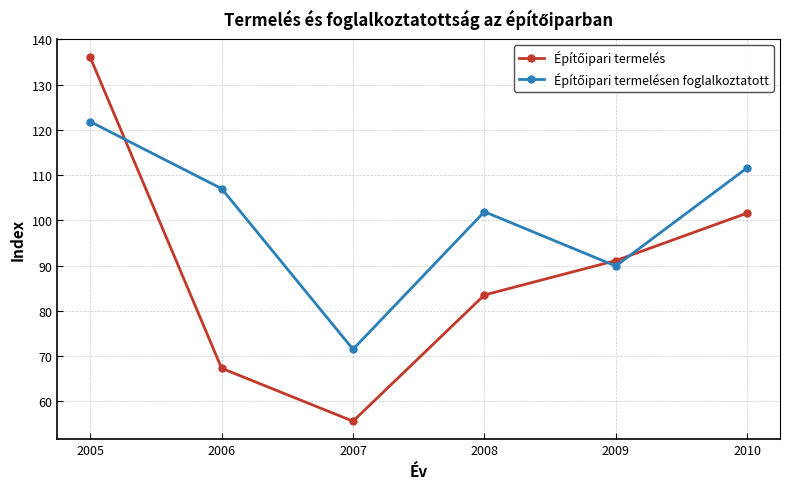

Which category has the lowest value across all series?

2007